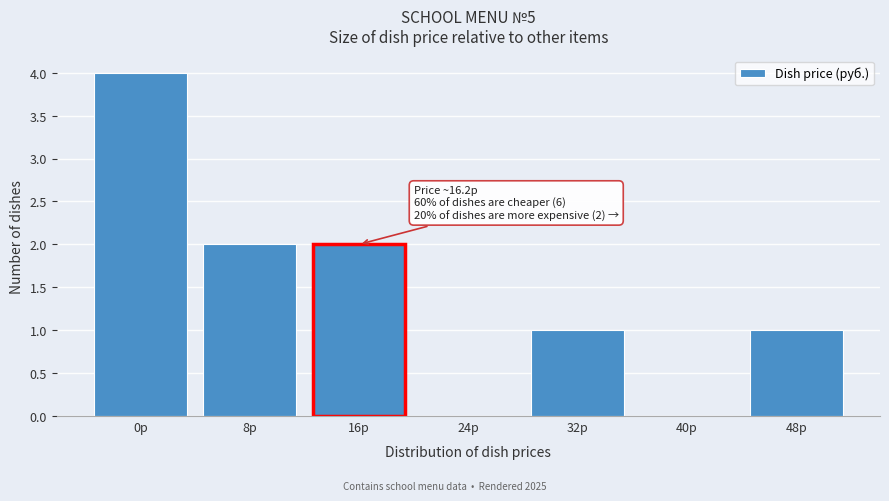

Reading left to right, extract all data points from this chart.

0р=4	8р=2	16р=2	24р=0	32р=1	40р=0	48р=1